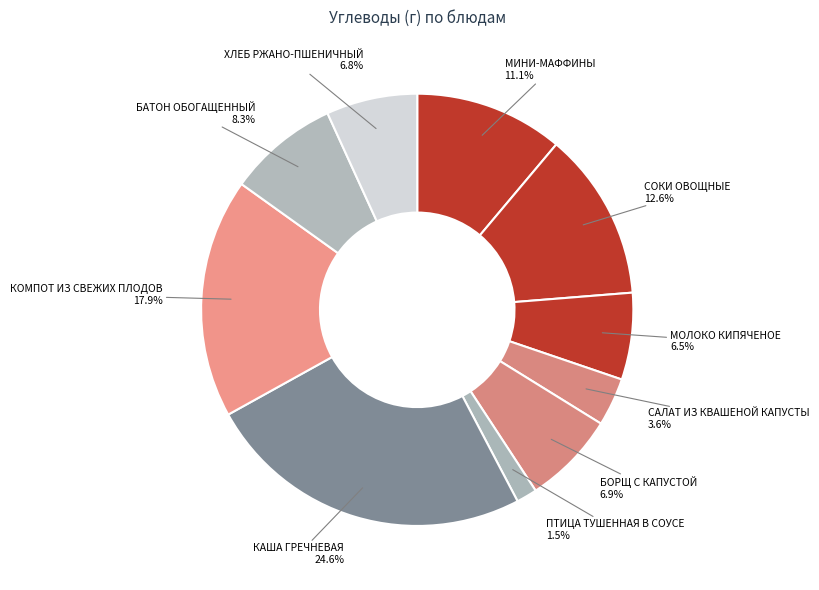

What percentage is the МИНИ-МАФФИНЫ slice, to the nearest percent?

11%